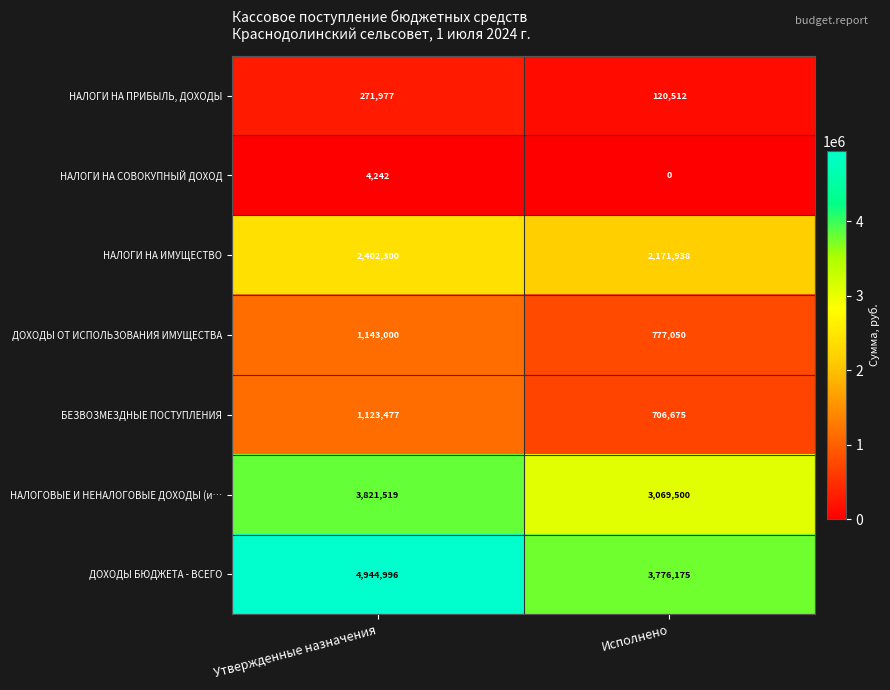

Reading left to right, extract all data points from this chart.

НАЛОГИ НА ПРИБЫЛЬ, ДОХОДЫ: 271977	120512
НАЛОГИ НА СОВОКУПНЫЙ ДОХОД: 4242	0
НАЛОГИ НА ИМУЩЕСТВО: 2402300	2171938
ДОХОДЫ ОТ ИСПОЛЬЗОВАНИЯ ИМУЩЕСТВА: 1143000	777050
БЕЗВОЗМЕЗДНЫЕ ПОСТУПЛЕНИЯ: 1123477	706675
НАЛОГОВЫЕ И НЕНАЛОГОВЫЕ ДОХОДЫ (и…: 3821519	3069500
ДОХОДЫ БЮДЖЕТА - ВСЕГО: 4944996	3776175